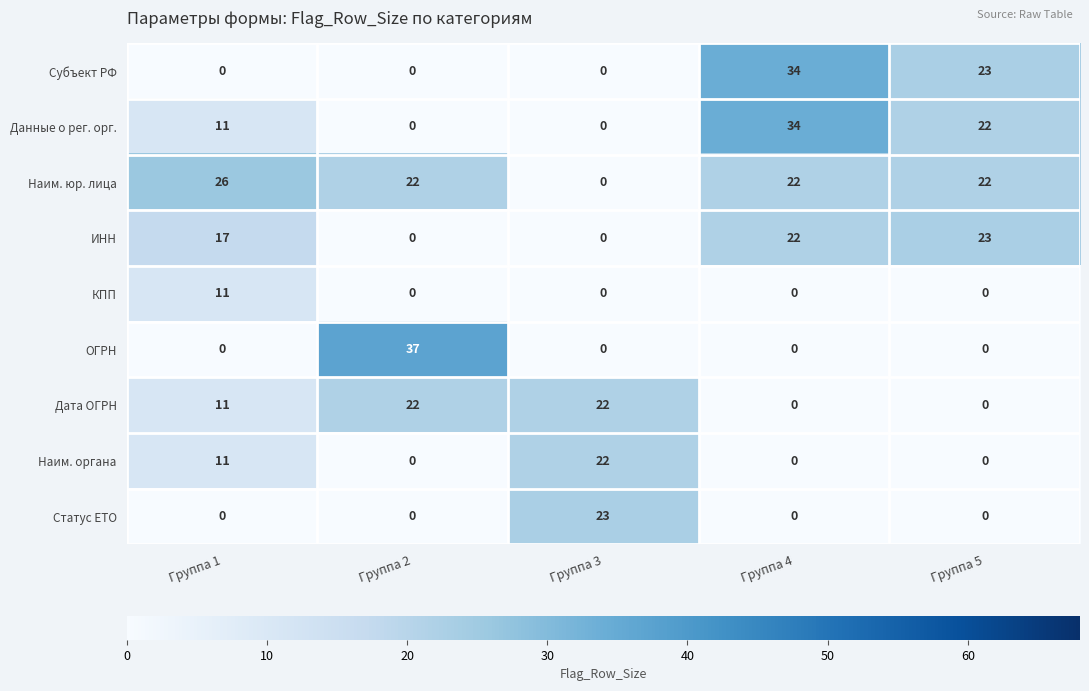

Which series has the widest spread of values?

ОГРН